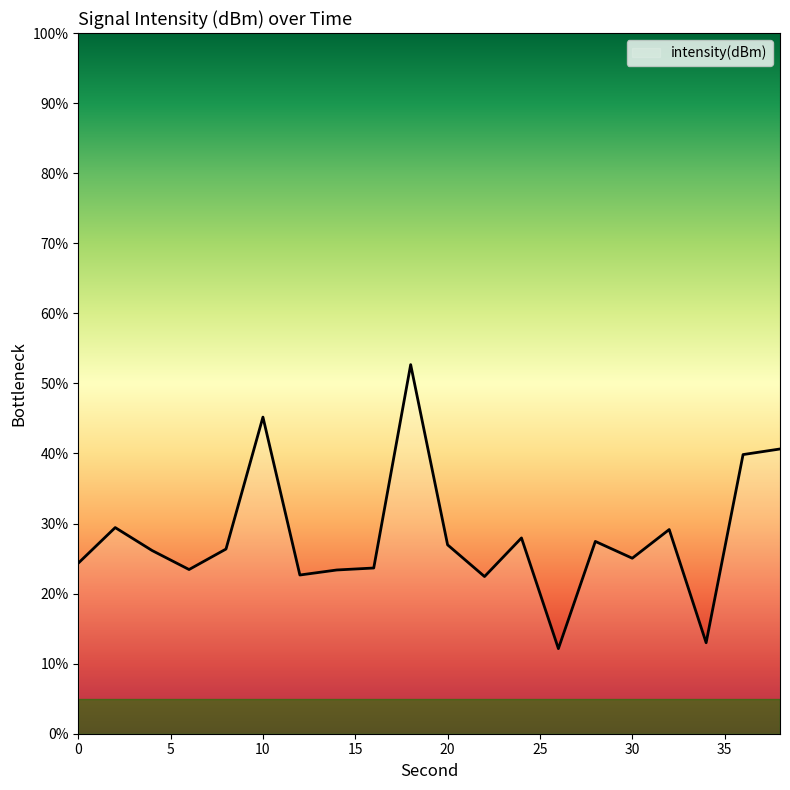

What is the maximum value shown in the chart?

52.7